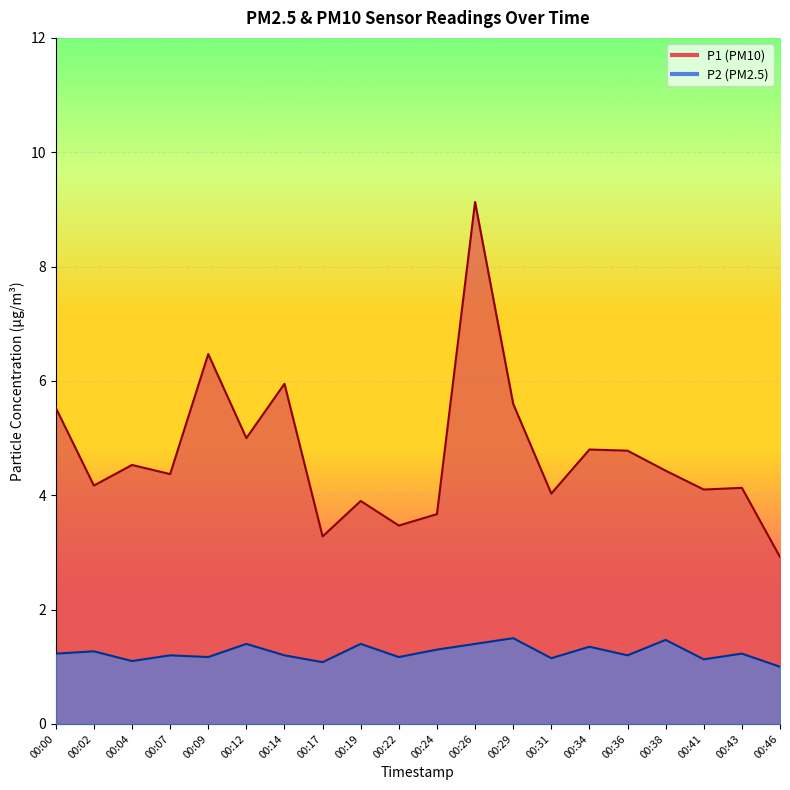

Reading left to right, transcribe all the data shown in this chart.

P1: 5.5	4.2	4.5	4.4	6.5	5.0	6.0	3.3	3.9	3.5	3.7	9.1	5.6	4.0	4.8	4.8	4.4	4.1	4.1	2.9
P2: 1.2	1.3	1.1	1.2	1.2	1.4	1.2	1.1	1.4	1.2	1.3	1.4	1.5	1.1	1.4	1.2	1.5	1.1	1.2	1.0